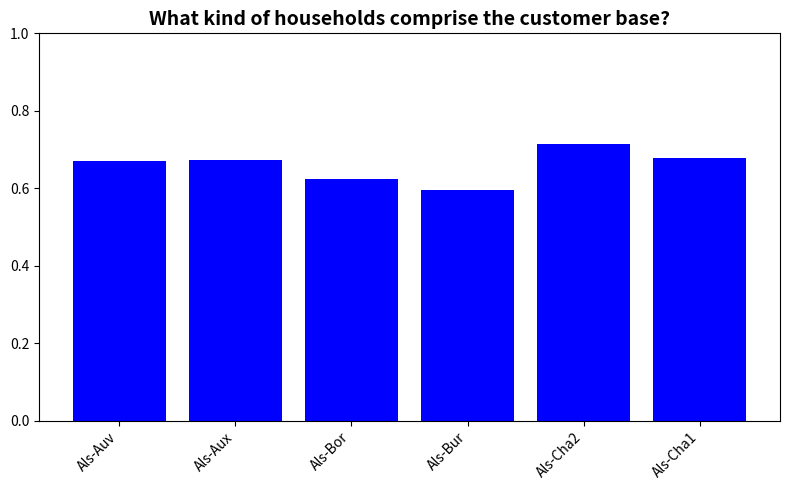

Which category has the highest value across all series?

Als-Cha2